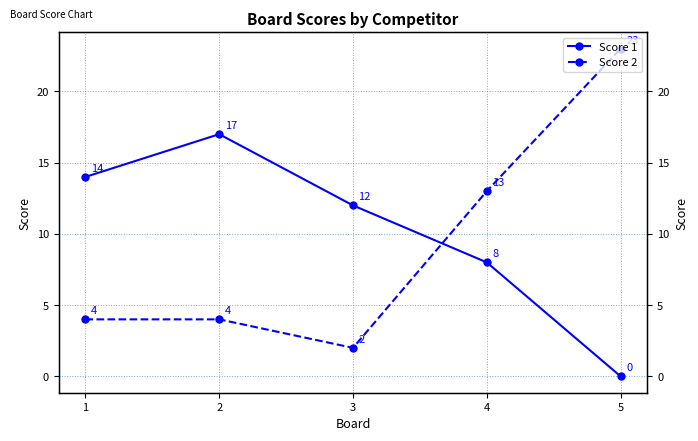

Where do Score 1 and Score 2 first cross each other?

3 and 4